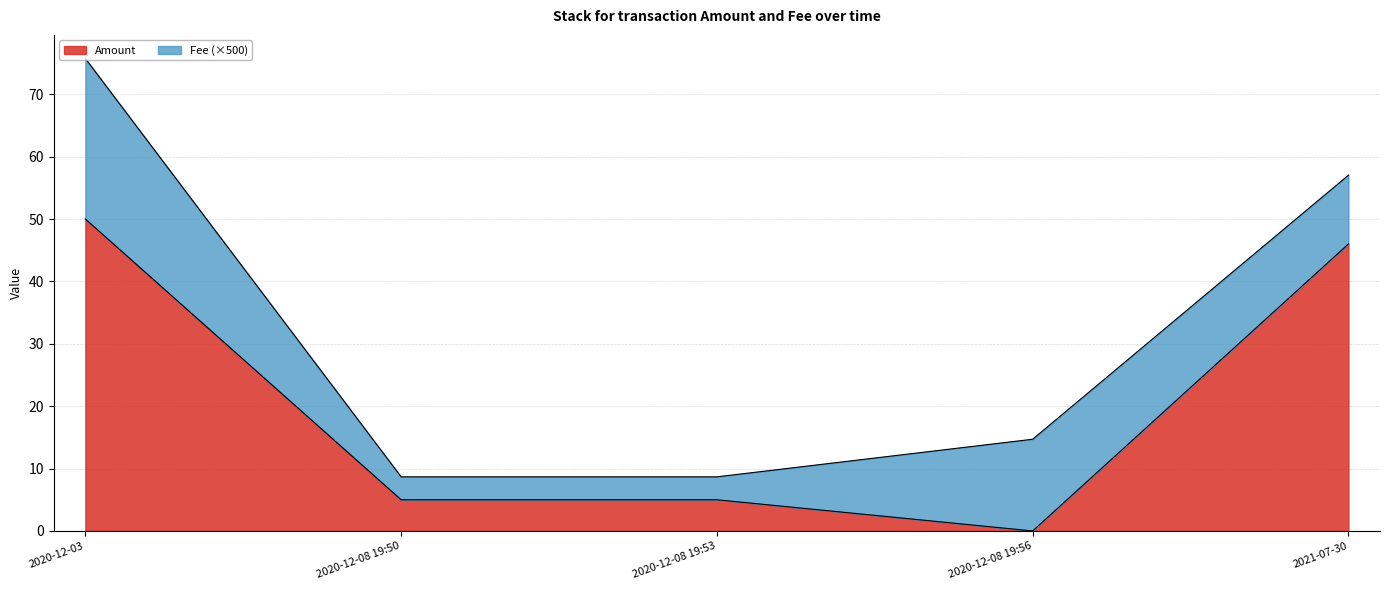

Is it true that the value at 2020-12-03 is 74?

False